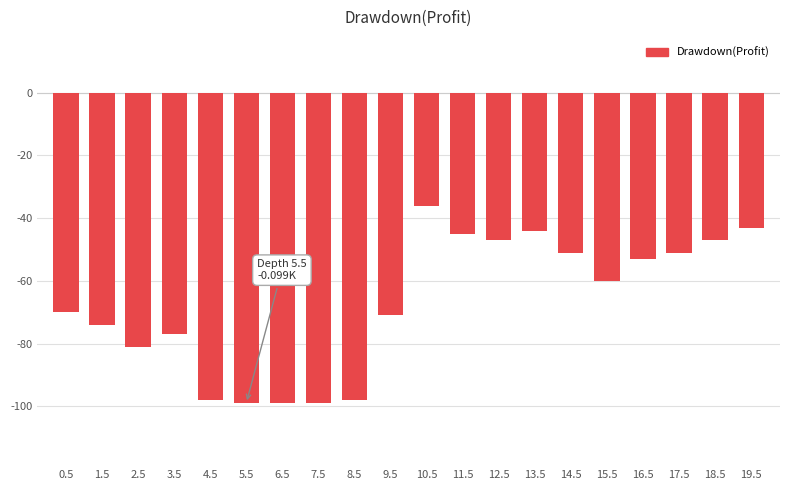

How many distinct data groups are displayed?

1